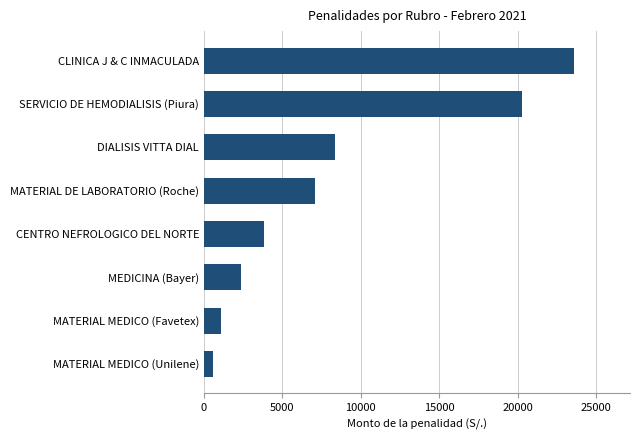

What is the sum of all values?

67082.0